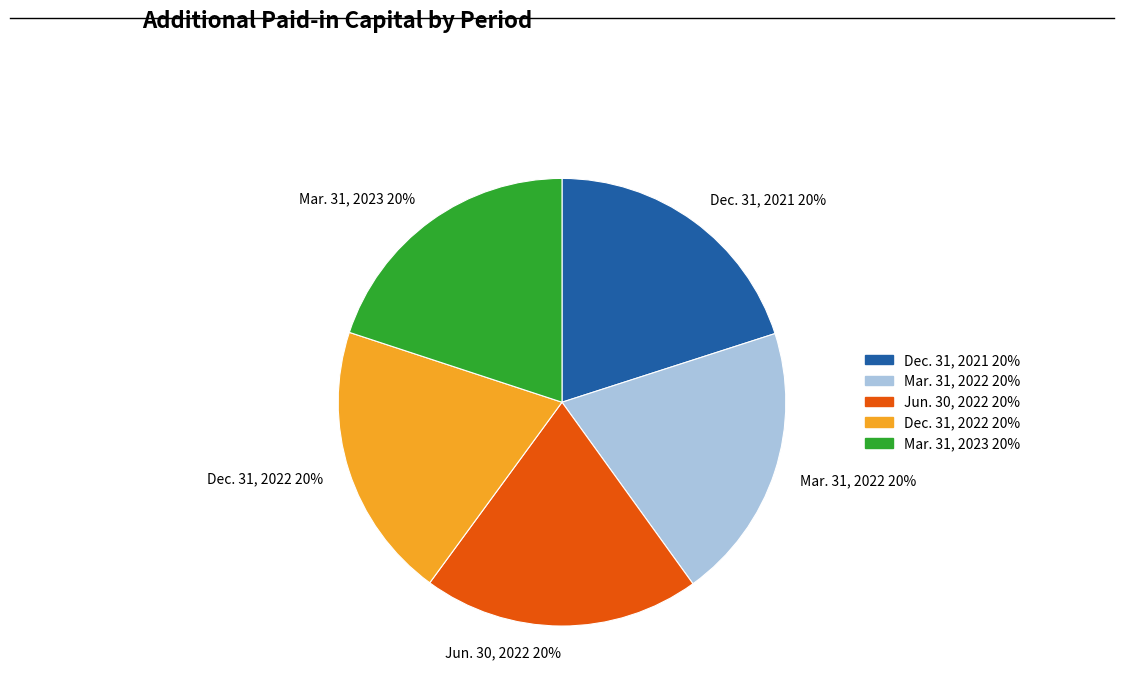

Does any single category account for the majority?

No